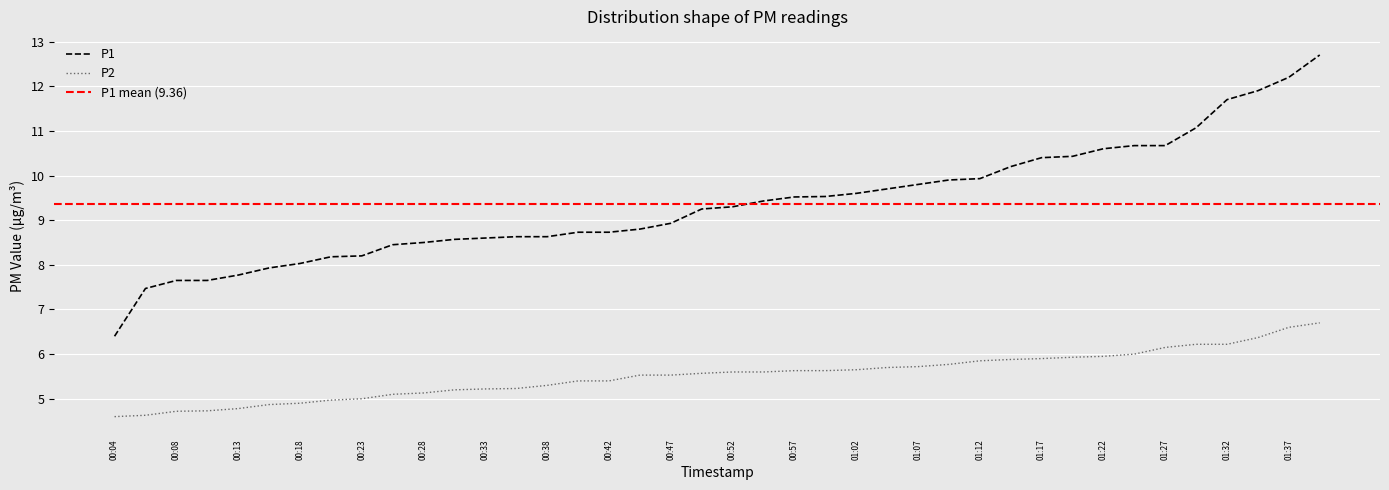

What position from the left is 01:27?

35